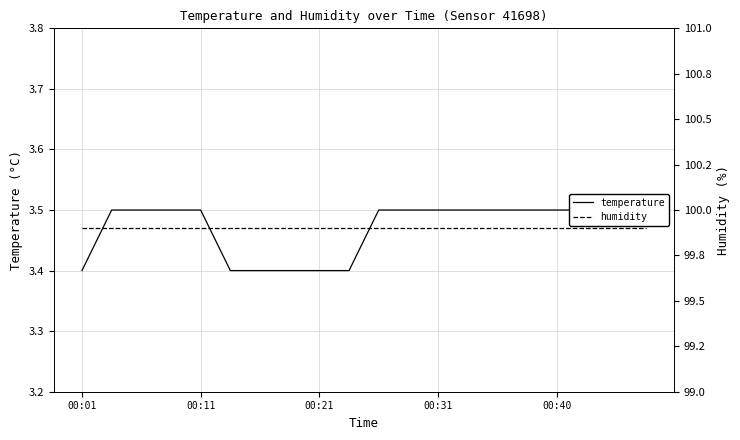

At how many categories does at least one series exceed 31?

20